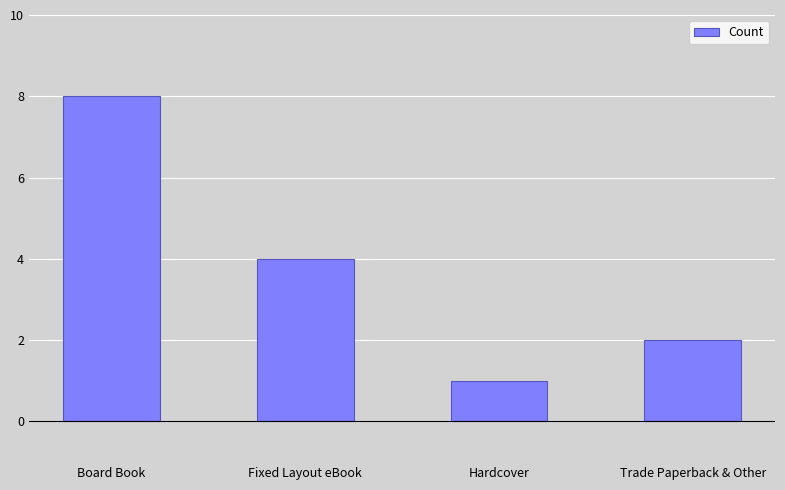

Reading left to right, extract all data points from this chart.

Board Book=8	Fixed Layout eBook=4	Hardcover=1	Trade Paperback & Other=2